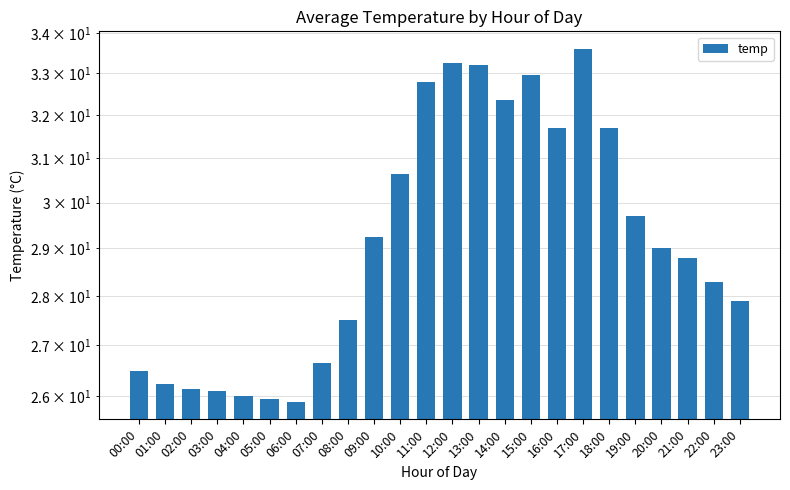

How many values are below 29?

12